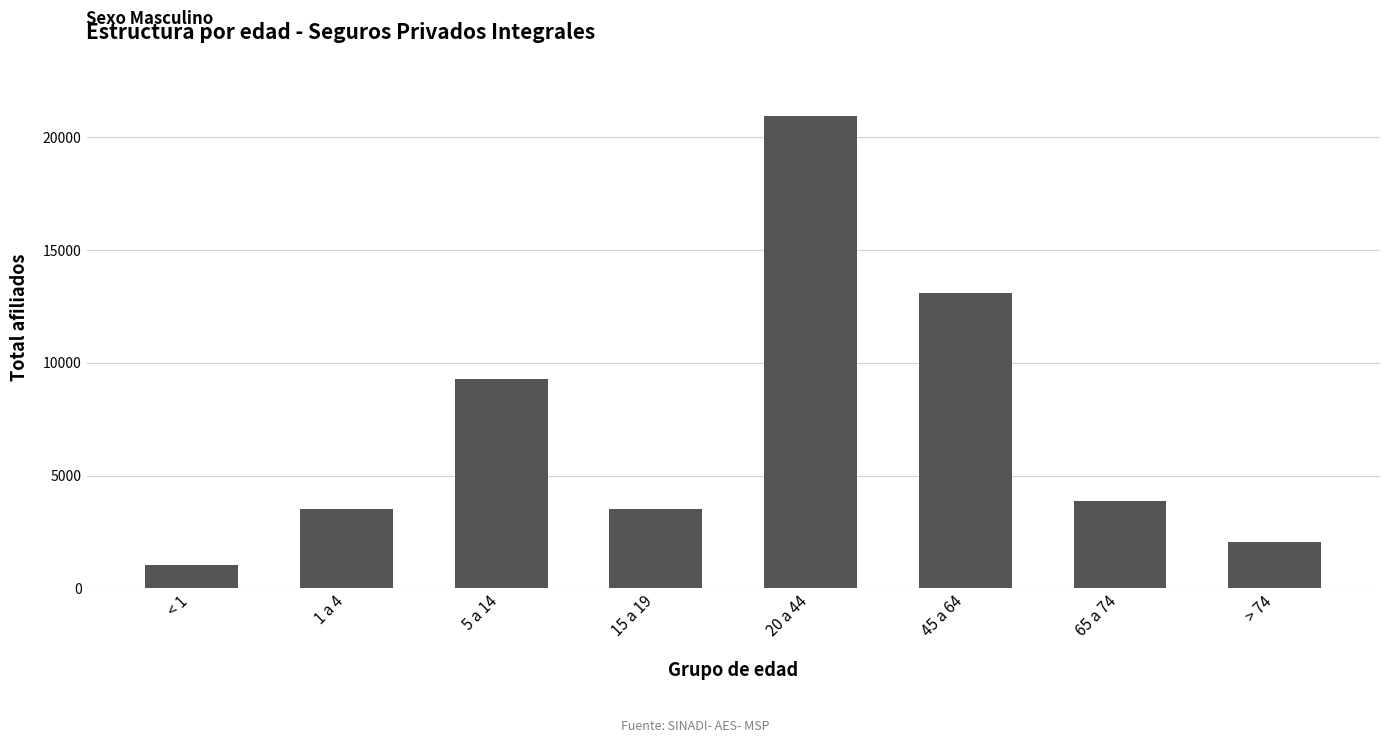

How many bars are there in total?

8